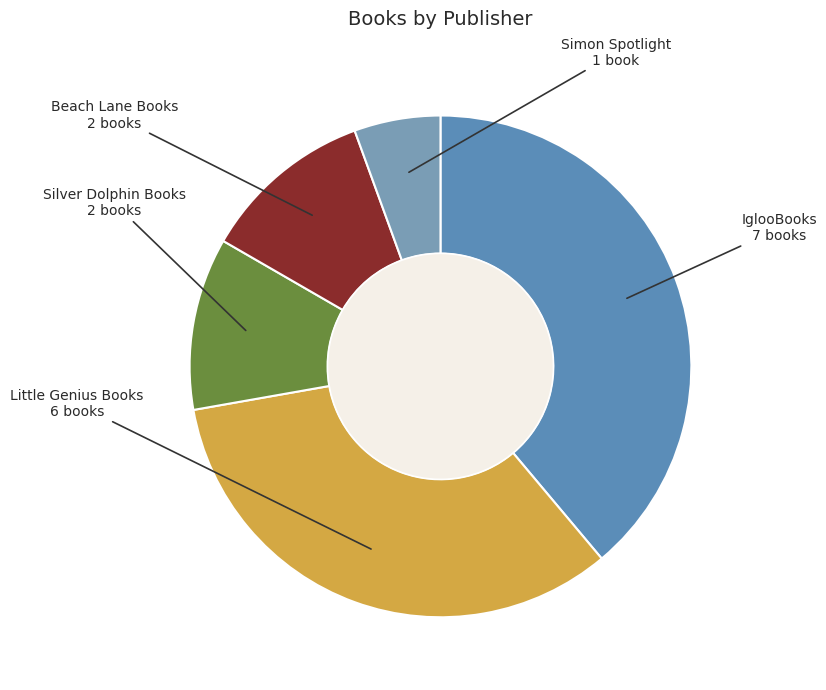

What is the ratio of the value at IglooBooks to the value at Little Genius Books?

1.2